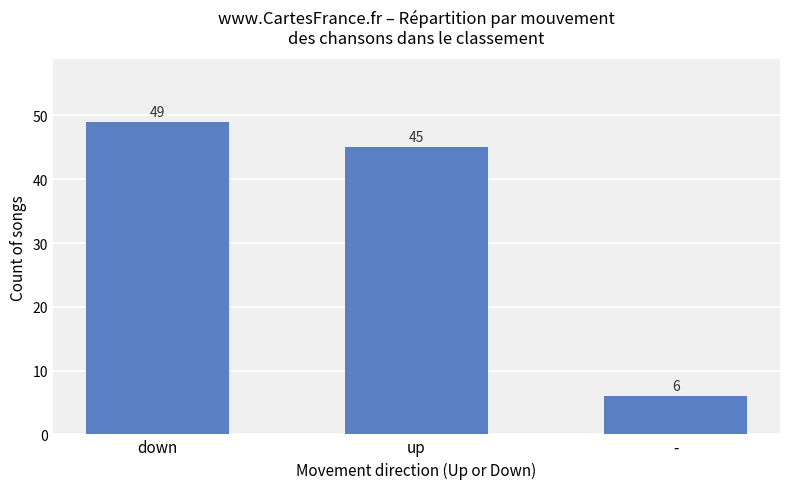

How many data points are less than 45?

1